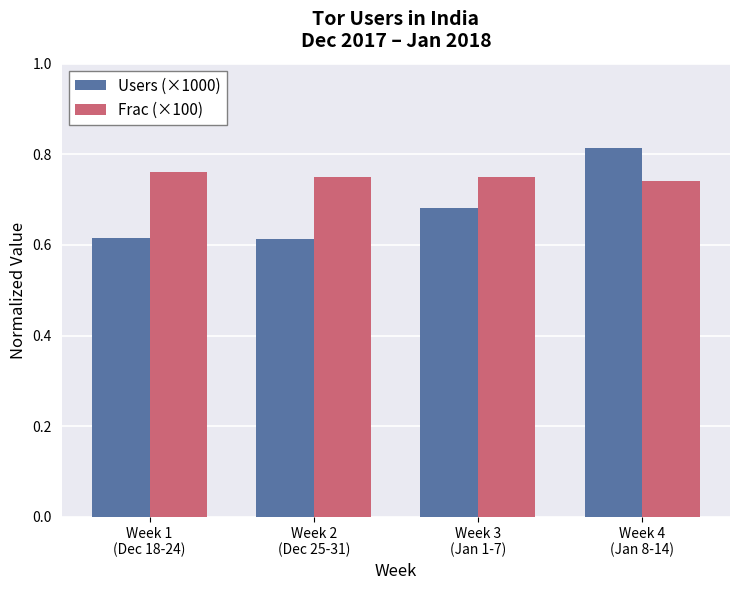

How many groups of bars are there?

4